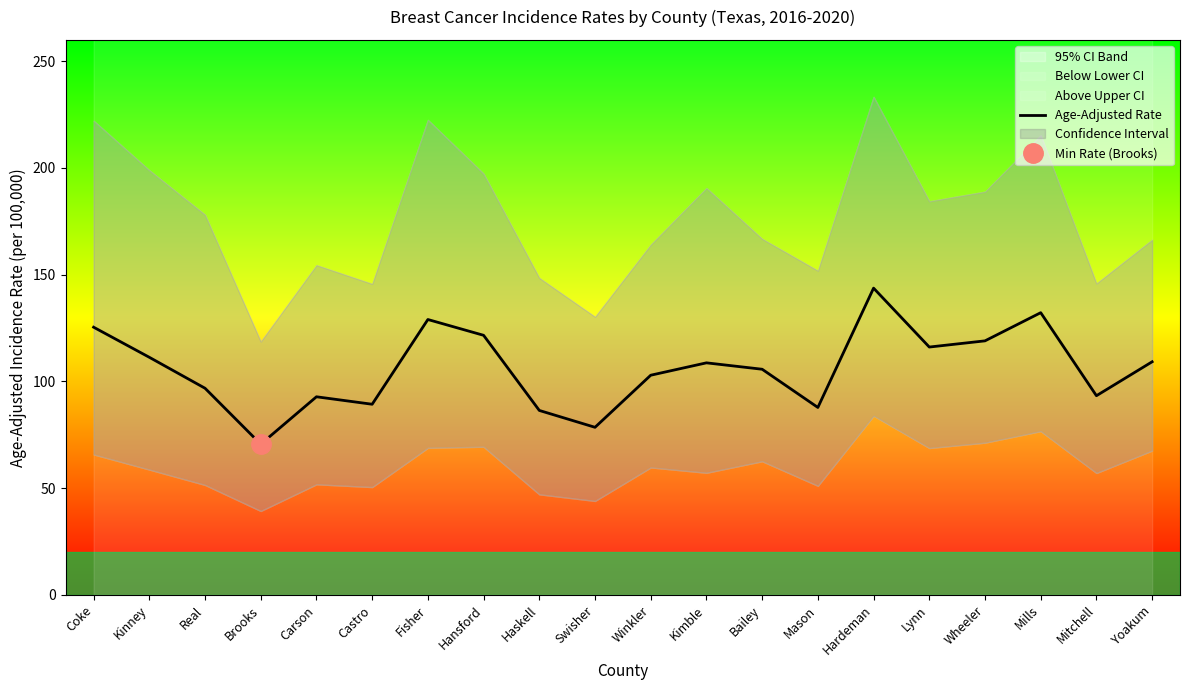

Which label corresponds to the smallest value in the chart?

Brooks